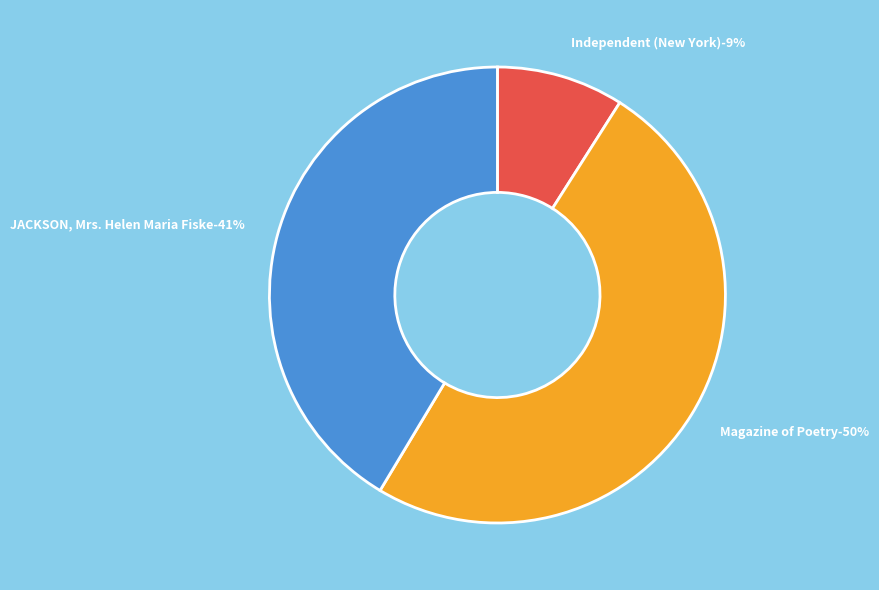

What percentage do JACKSON, Mrs. Helen Maria Fiske and Magazine of Poetry together represent?

91.0%